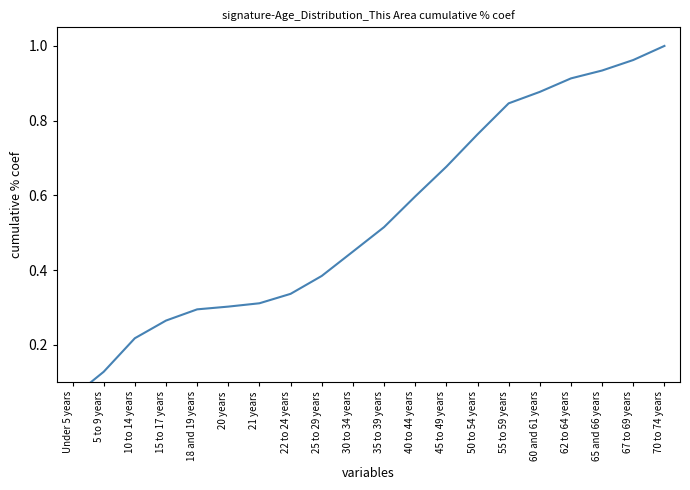

The value at 21 years is 0.1. True or false?

False